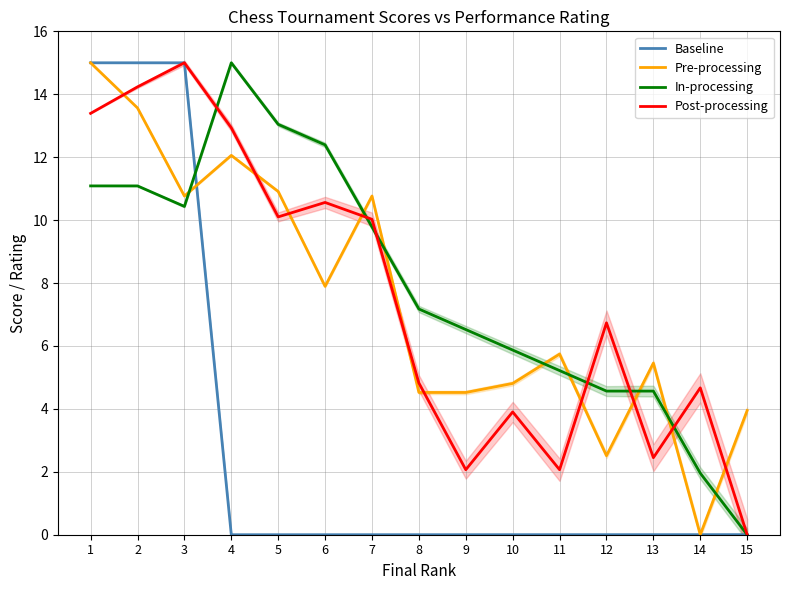

Reading left to right, list all the values displayed in this chart.

Baseline: 15.0	15.0	15.0	0.0	0.0	0.0	0.0	0.0	0.0	0.0	0.0	0.0	0.0	0.0	0.0
Pre-processing: 15.0	13.6	10.8	12.1	10.9	7.9	10.8	4.5	4.5	4.8	5.7	2.5	5.5	0.0	3.9
In-processing: 11.1	11.1	10.4	15.0	13.0	12.4	9.8	7.2	6.5	5.9	5.2	4.6	4.6	2.0	0.0
Post-processing: 13.4	14.2	15.0	12.9	10.1	10.6	10.0	4.8	2.1	3.9	2.1	6.7	2.4	4.7	0.0